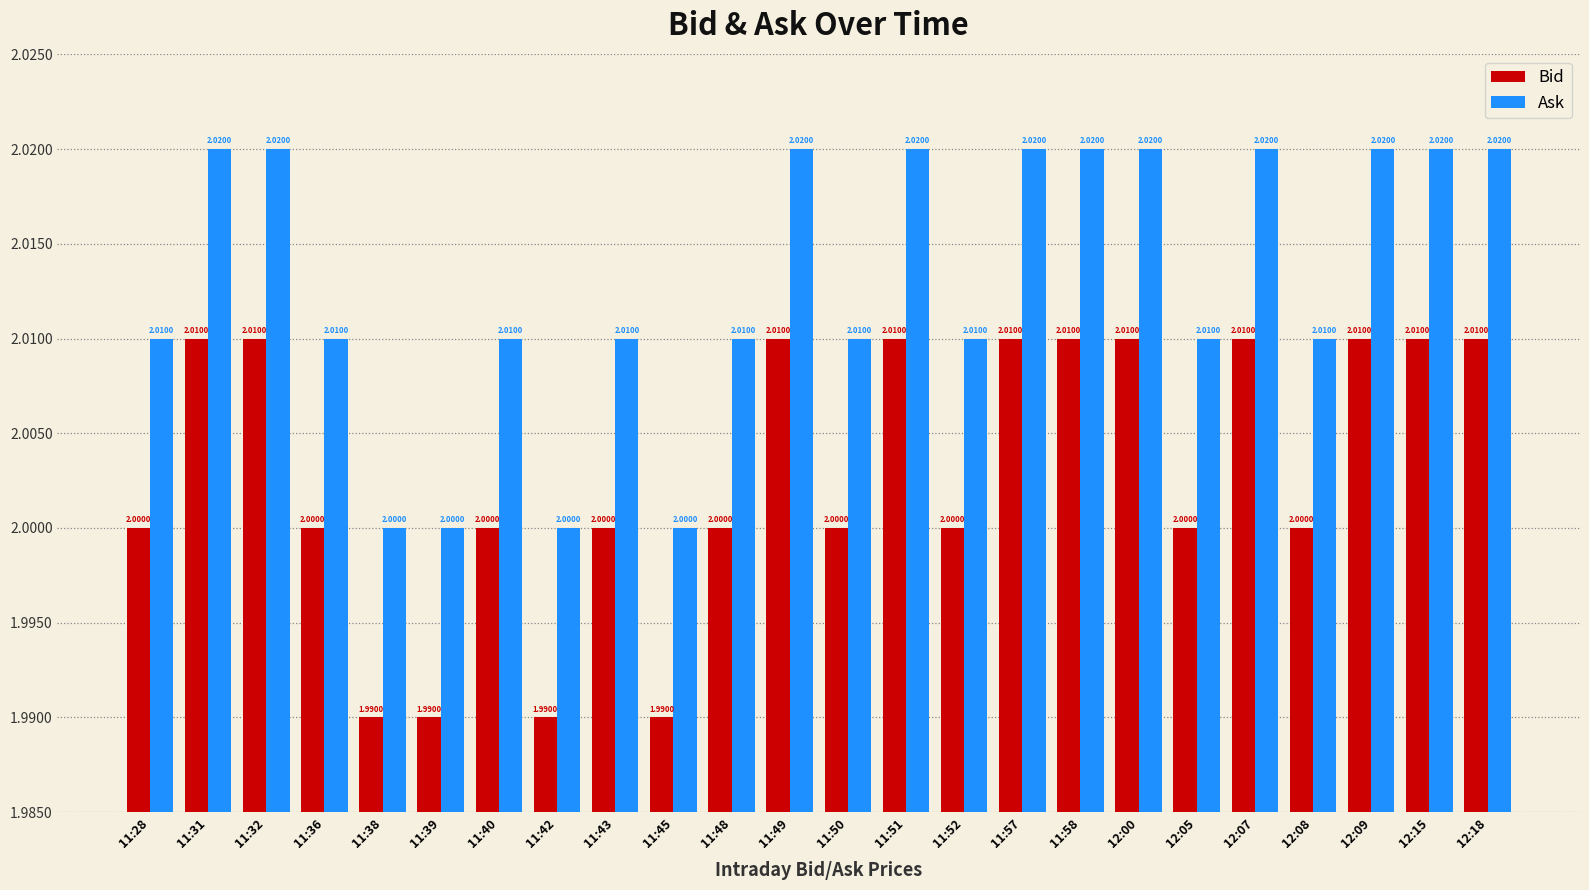

Count the number of data series in this chart.

2